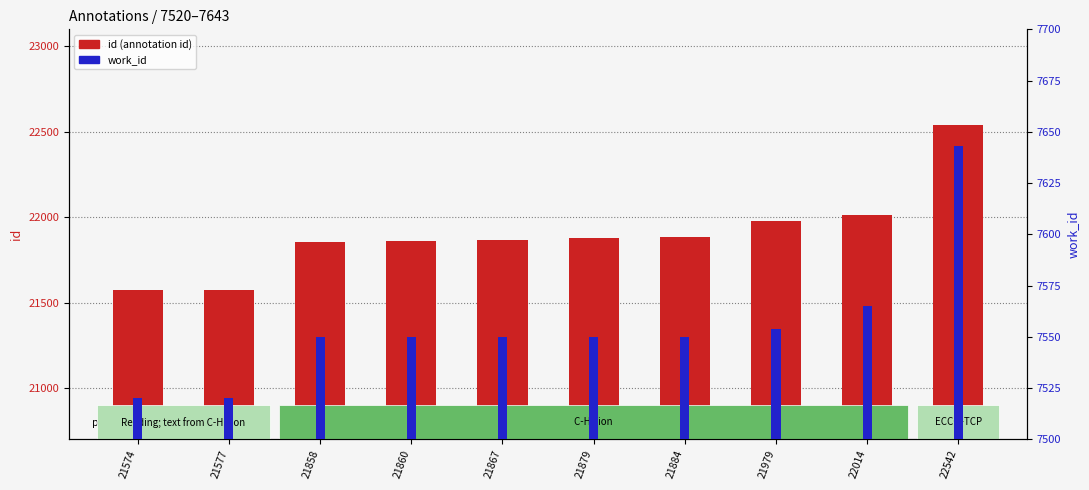

How many groups of bars are there?

10